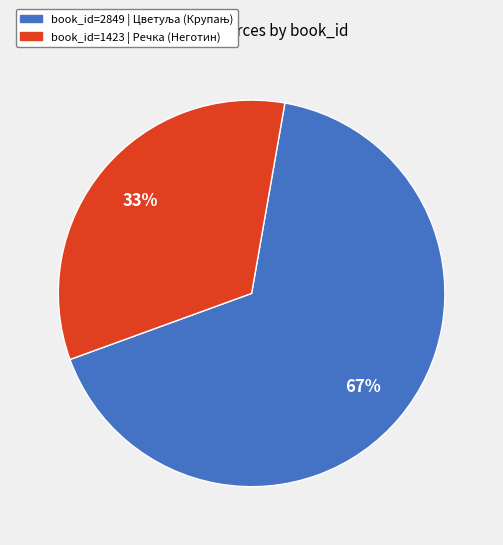

Is there a majority slice in this chart?

Yes